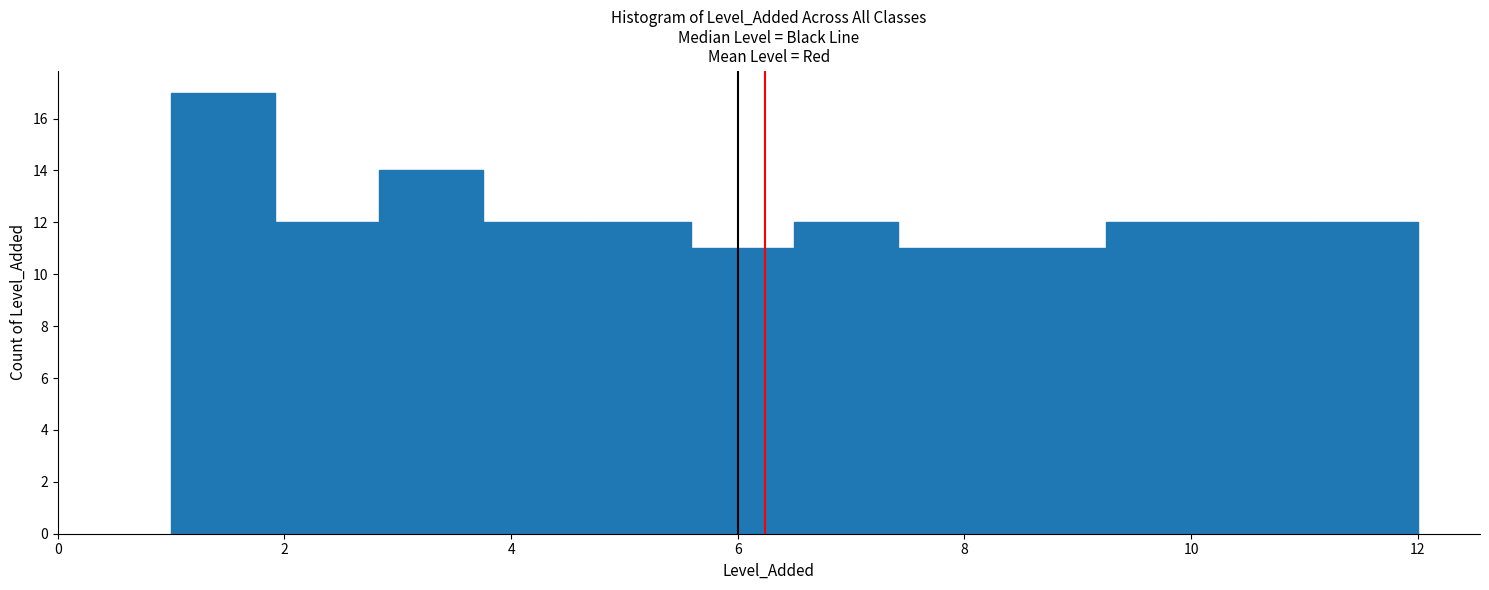

Reading left to right, transcribe this chart: for each bar, give the range it covers on the x-axis and its height. Neither the bar edges nor the heights are printed on the chart, so give them approximately, as read against the axes.

1.0 to 2.0: 17
2.0 to 2.8: 12
2.8 to 3.8: 14
3.8 to 4.6: 12
4.6 to 5.6: 12
5.6 to 6.6: 11
6.6 to 7.4: 12
7.4 to 8.4: 11
8.4 to 9.2: 11
9.2 to 10.2: 12
10.2 to 11.0: 12
11.0 to 12.0: 12